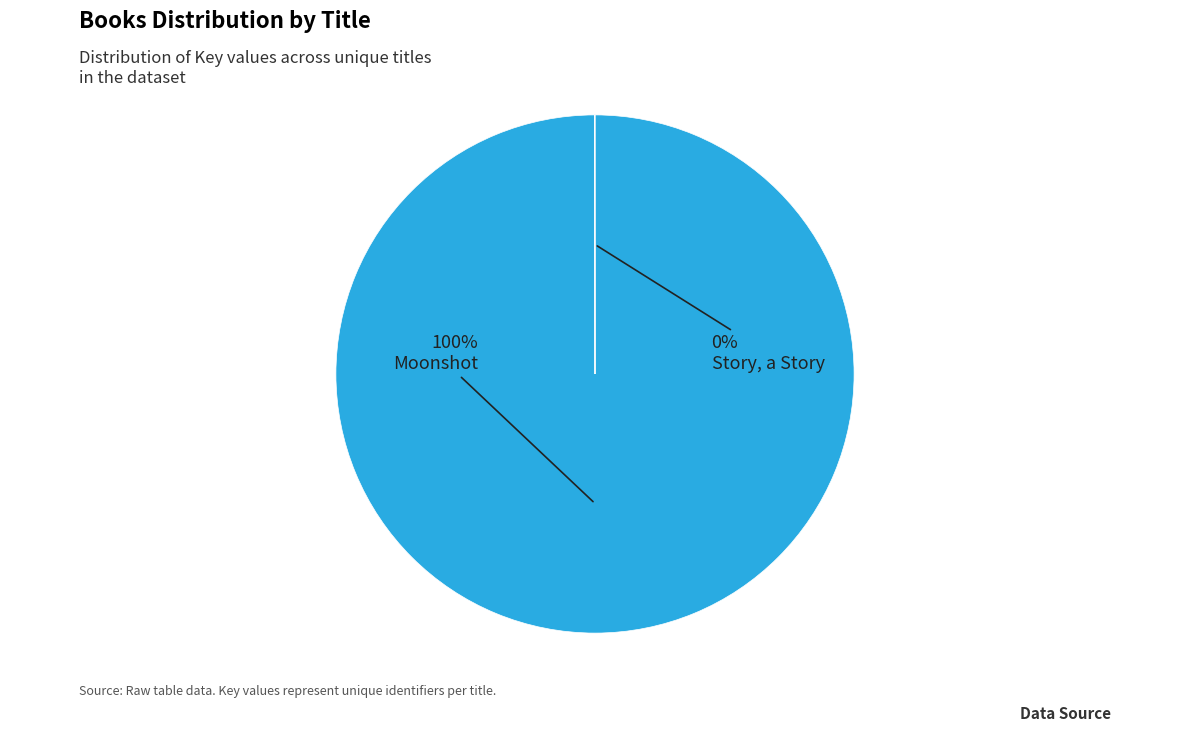

Is there a majority slice in this chart?

Yes